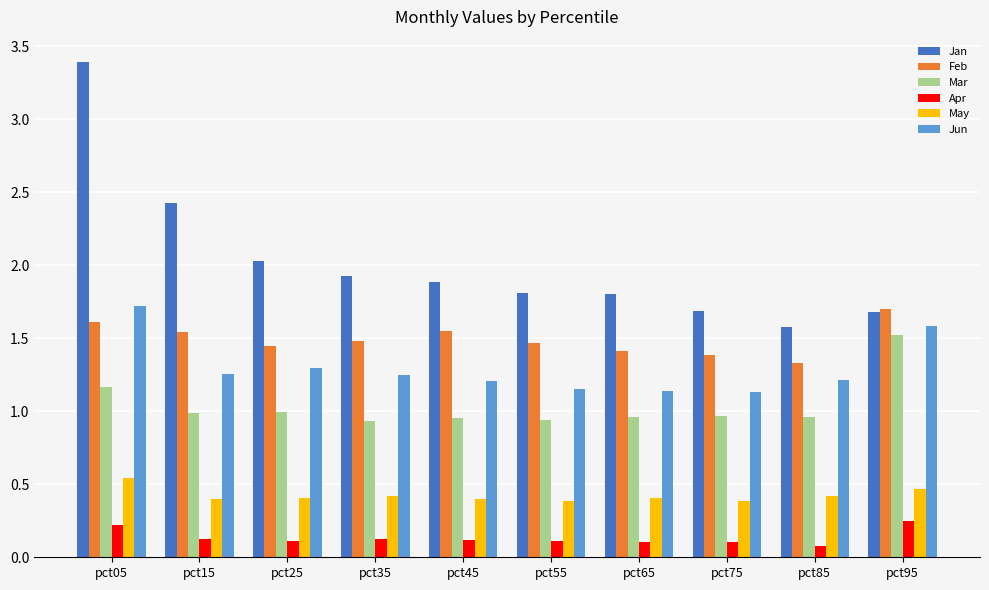

Read the Jun value at pct95.

1.6